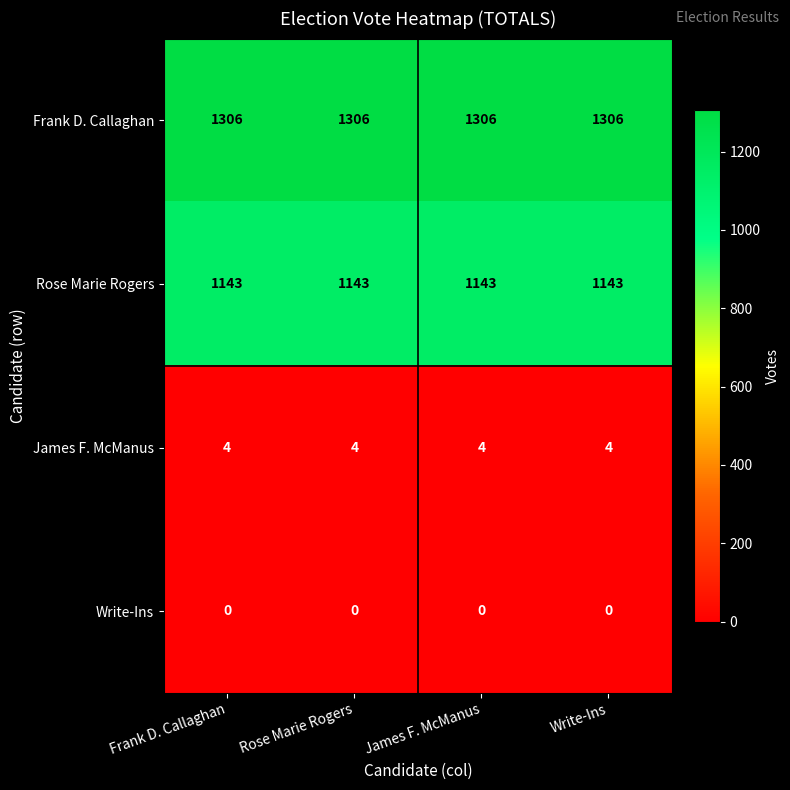

What is the spread (max minus min) of values at James F. McManus?

1306